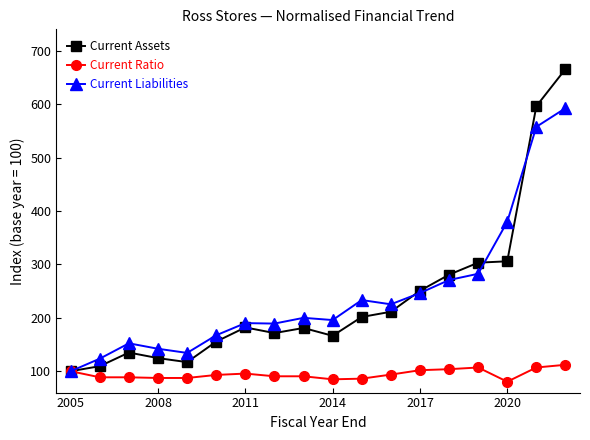

Rank the series by their maximum value, from lowest to highest.

Current Ratio, Current Liabilities, Current Assets